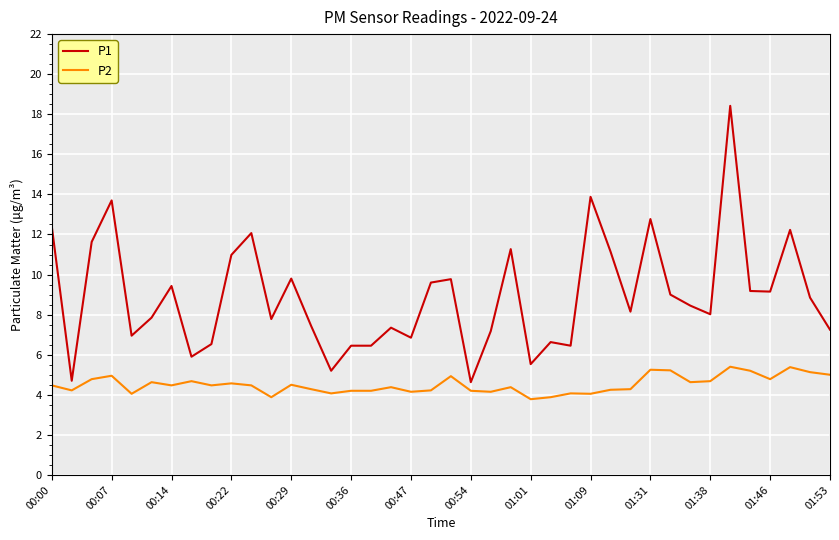

How many distinct data groups are displayed?

2